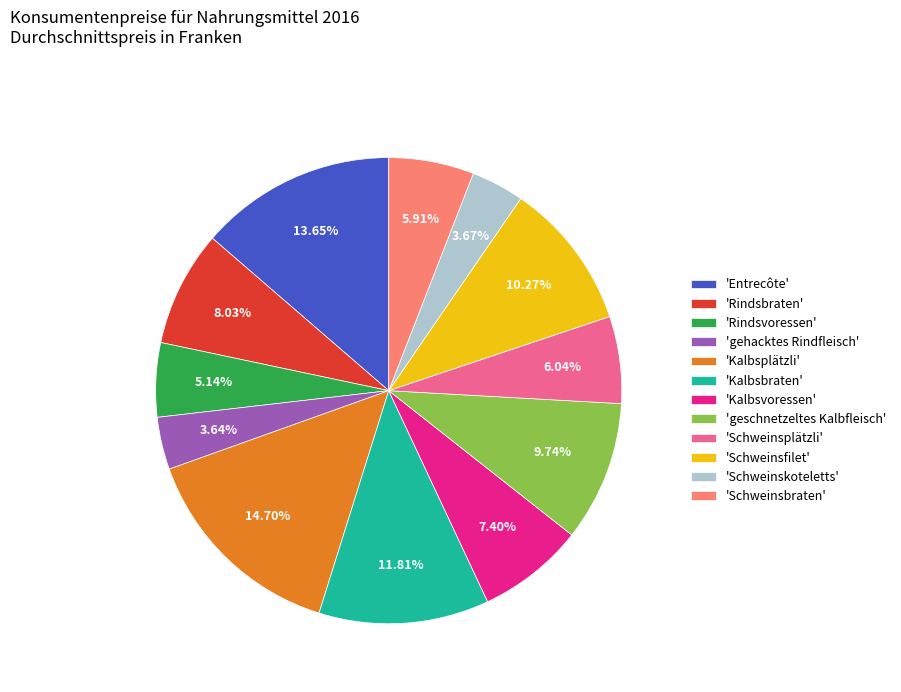

To the nearest percent, what is the difference between the largest and smallest slice percentages?

11%